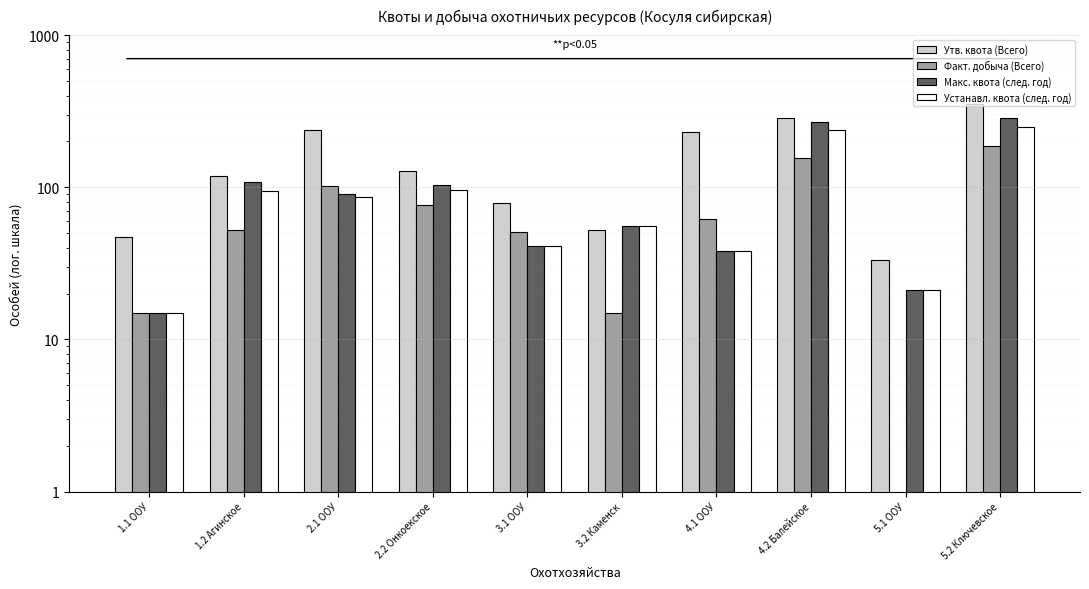

At which category is the sum across all series the highest?

5.2 Ключевское